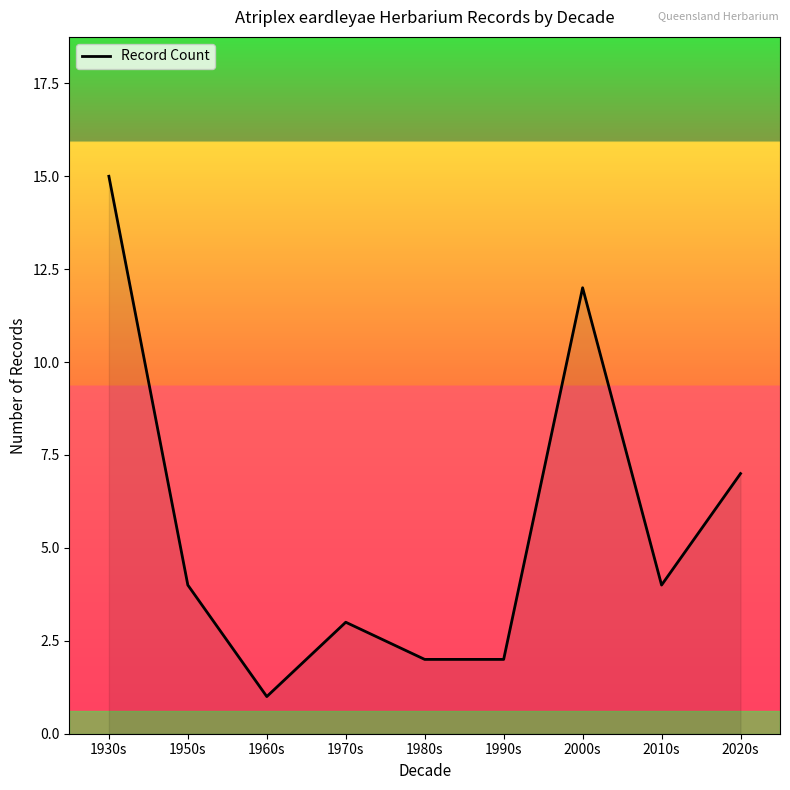

What position from the left is 1950s?

2